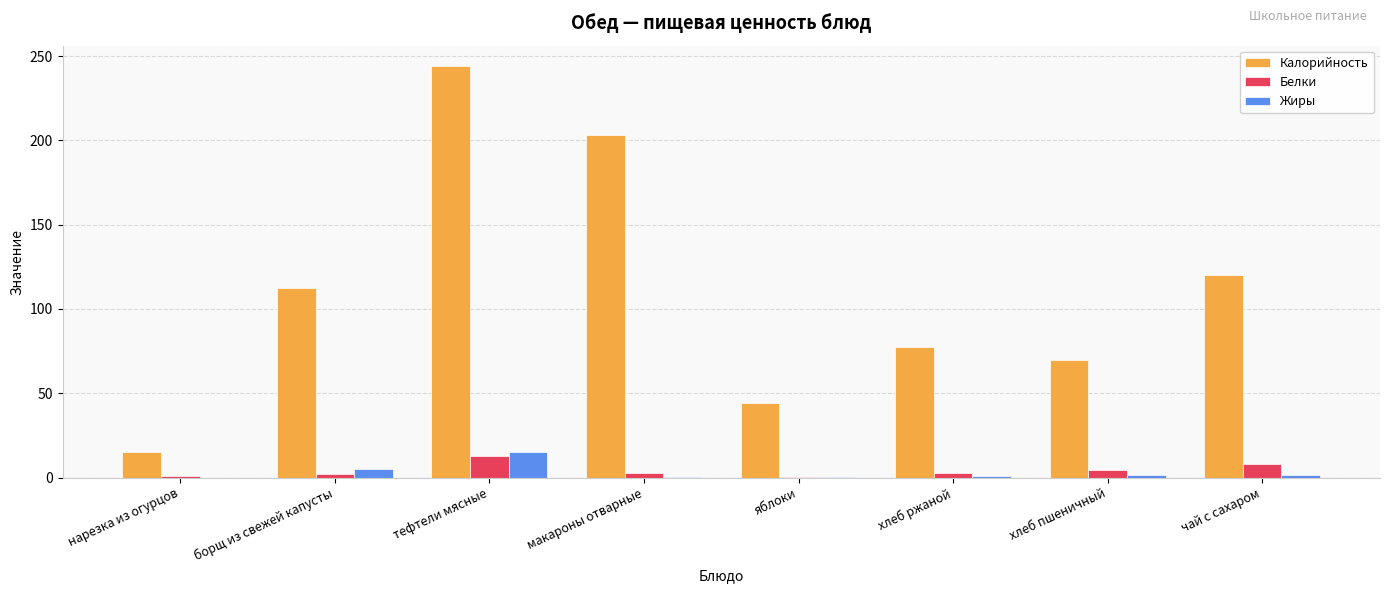

What is the sum of all Калорийность values?

885.8